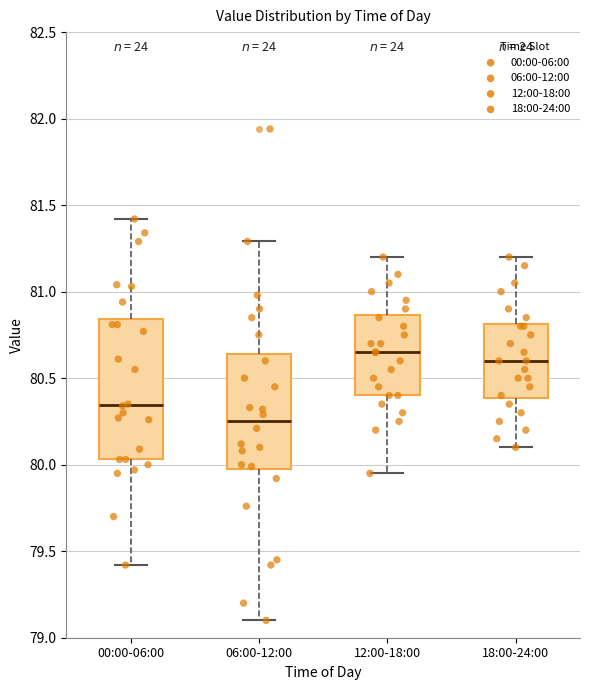

Where does the median line of the box for 18:00-24:00 sit on the y-axis? The values are not printed on the chart, so give them approximately, as read against the axis.

80.60